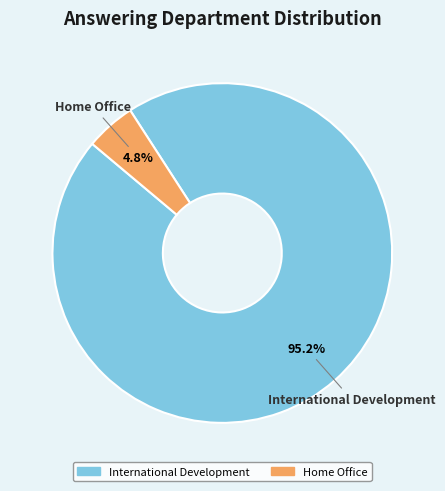

To the nearest percent, what is the average slice percentage?

50%